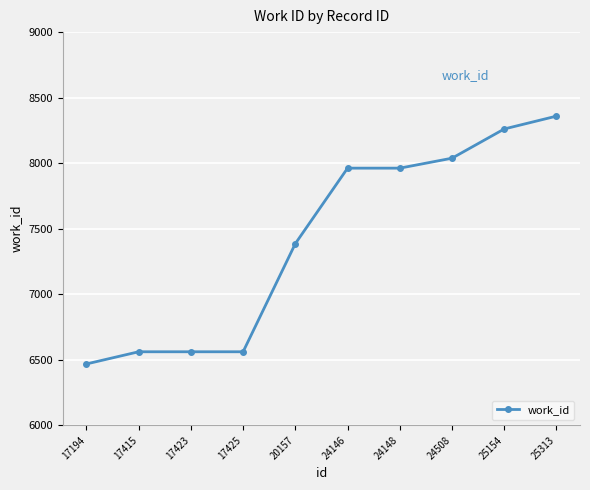

What is the average value?

7412